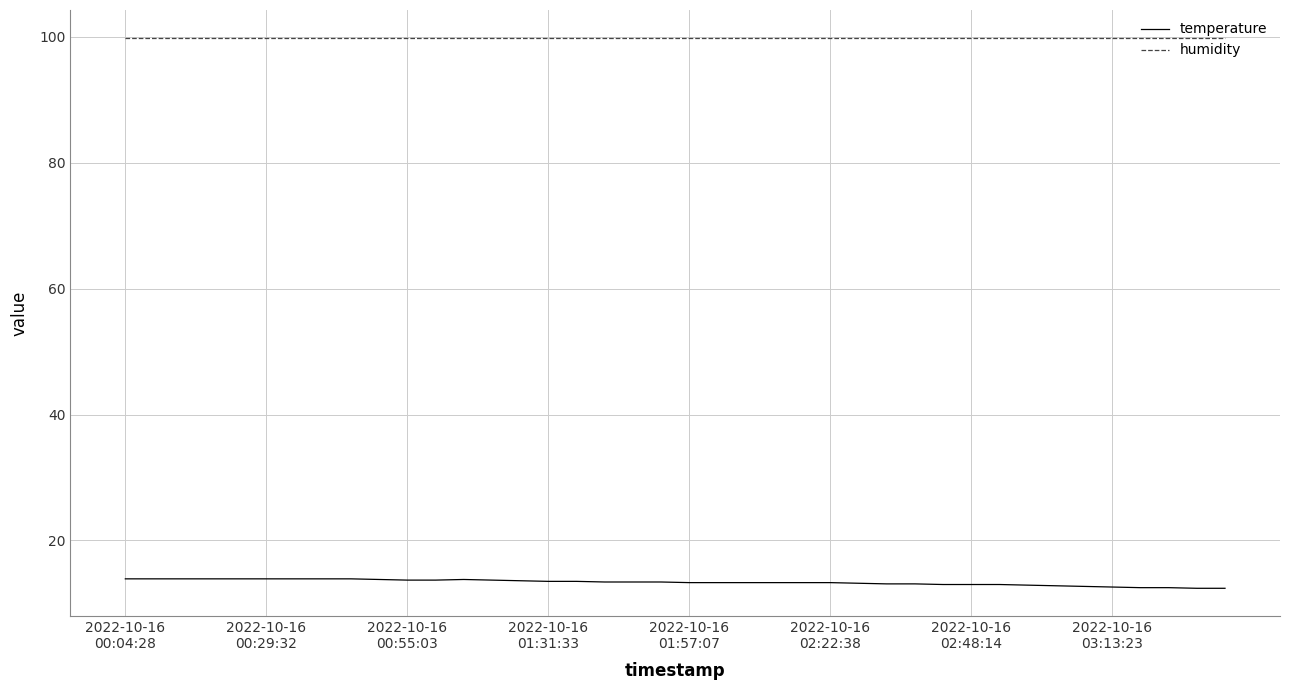

What is the greatest value displayed?

99.9